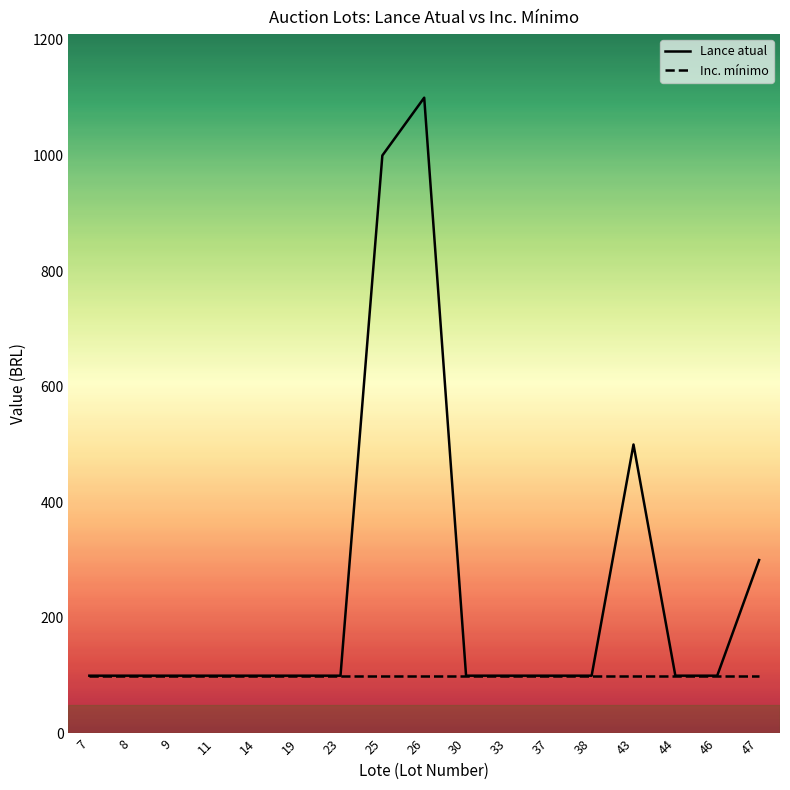

Rank the series by their average value, from highest to lowest.

Lance atual, Inc. mínimo